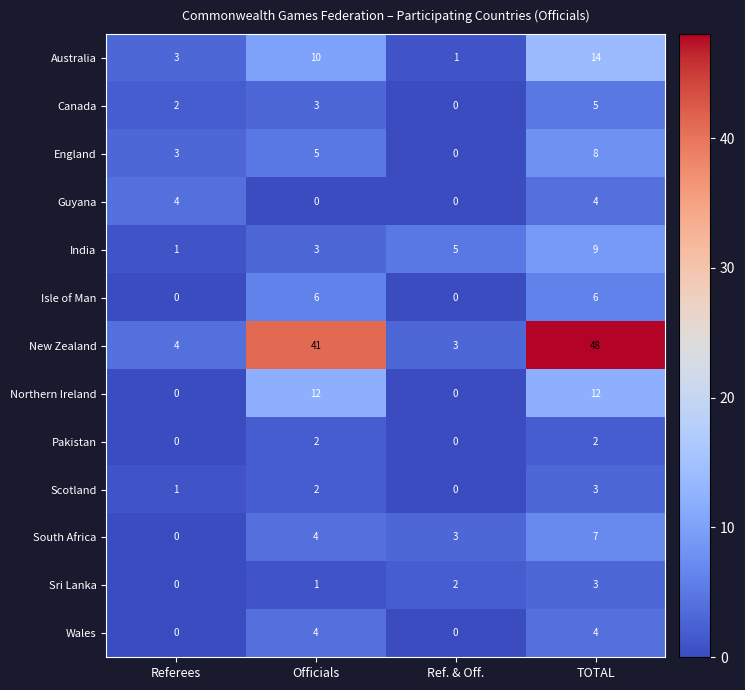

The value of Scotland at TOTAL is 2. True or false?

False